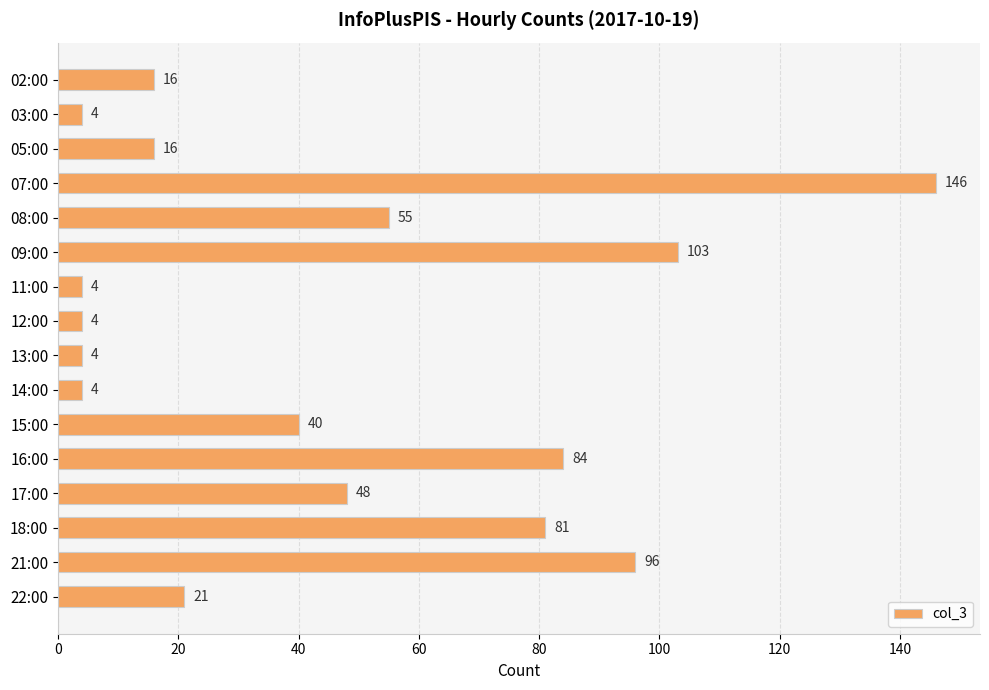

What is the difference between the maximum and minimum values?

142